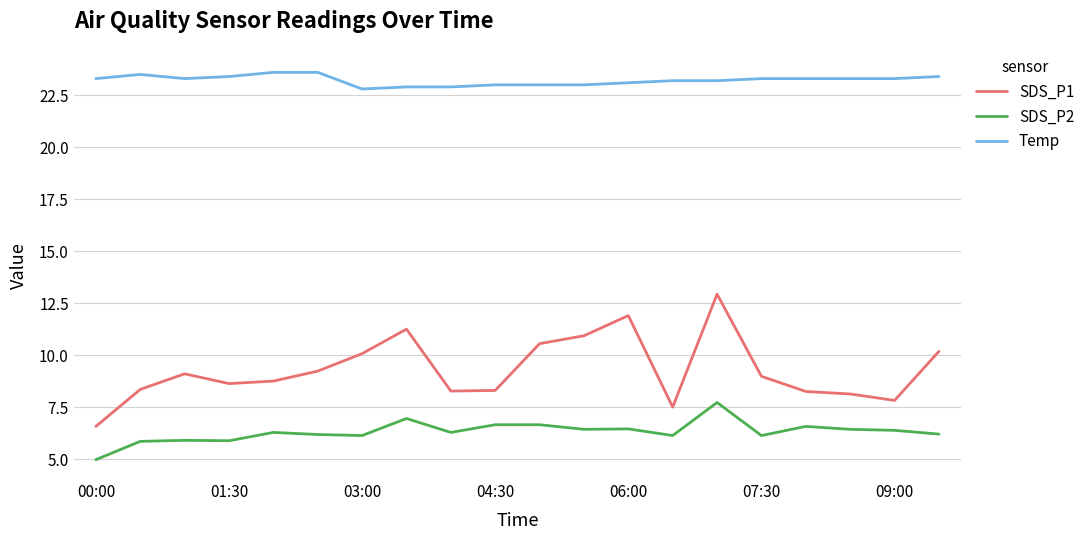

How many lines are shown in the chart?

3